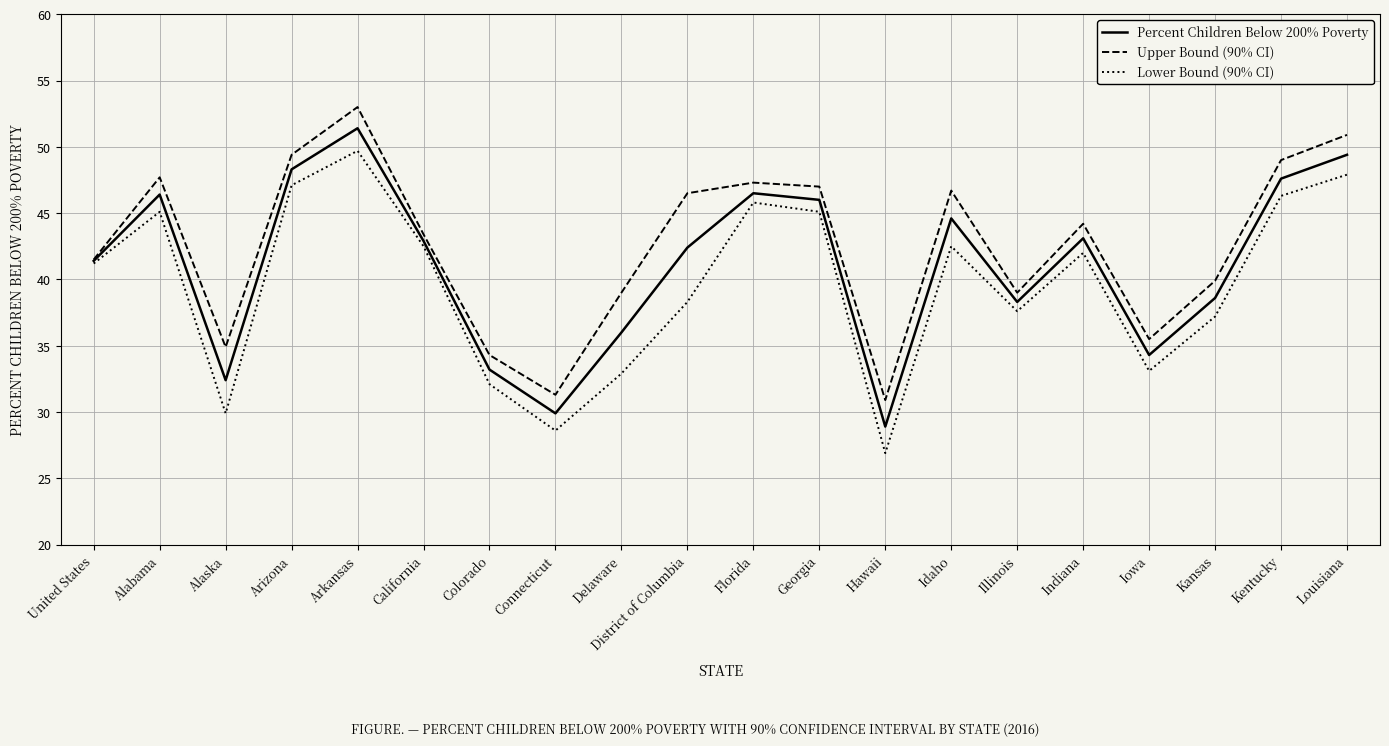

What is the total value across all series at Georgia?

138.1